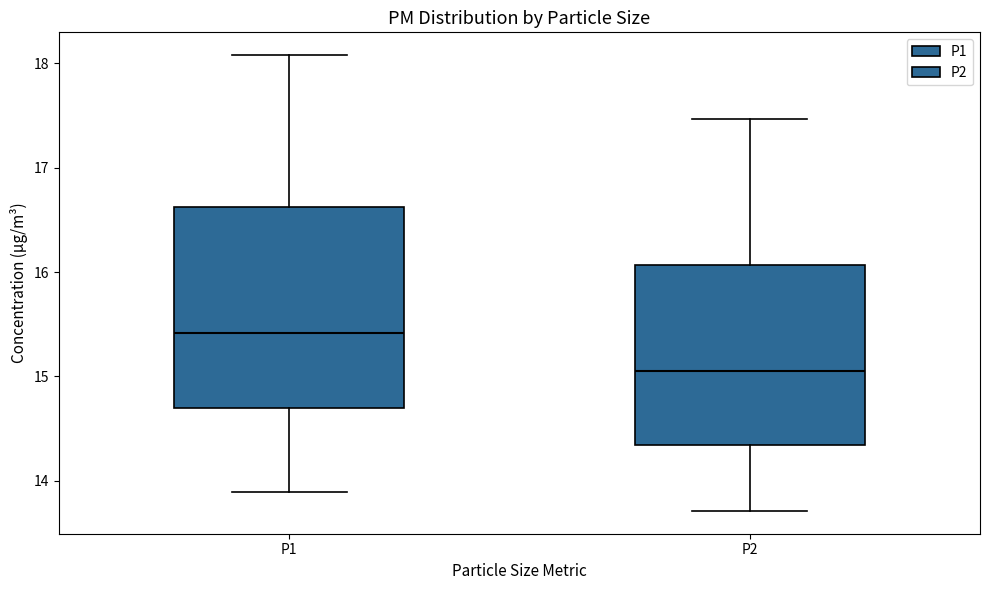

Reading left to right, read every box against the y-axis: the position of its median line, the range the box covers, and the ends of its whiskers. The values are not printed on the chart, so give them approximately, as read against the axis.

P1: median 15.4, box 14.7 to 16.6, whiskers 13.9 to 18.1
P2: median 15.1, box 14.3 to 16.1, whiskers 13.7 to 17.5